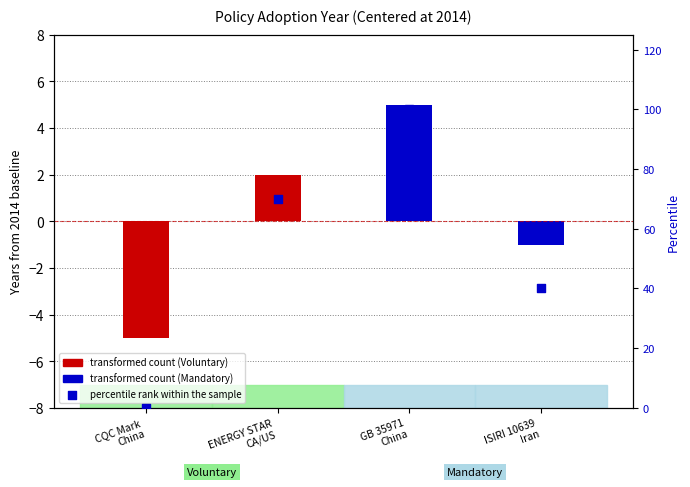

Which has a higher value, ISIRI 10639
Iran or GB 35971
China?

GB 35971
China